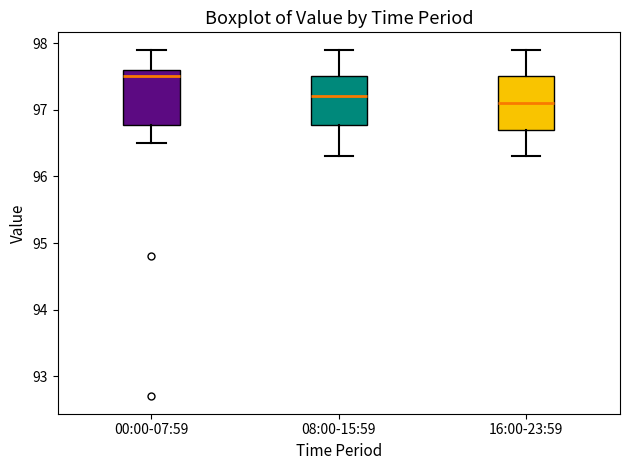

Reading left to right, transcribe this box plot: for each box, give where its median line is, the range the box spans, and where its two whiskers end, as read against the y-axis. The values are not printed on the chart, so give them approximately, as read against the axis.

00:00-07:59: median 97.5, box 96.8 to 97.6, whiskers 96.5 to 97.9
08:00-15:59: median 97.2, box 96.8 to 97.5, whiskers 96.3 to 97.9
16:00-23:59: median 97.1, box 96.7 to 97.5, whiskers 96.3 to 97.9